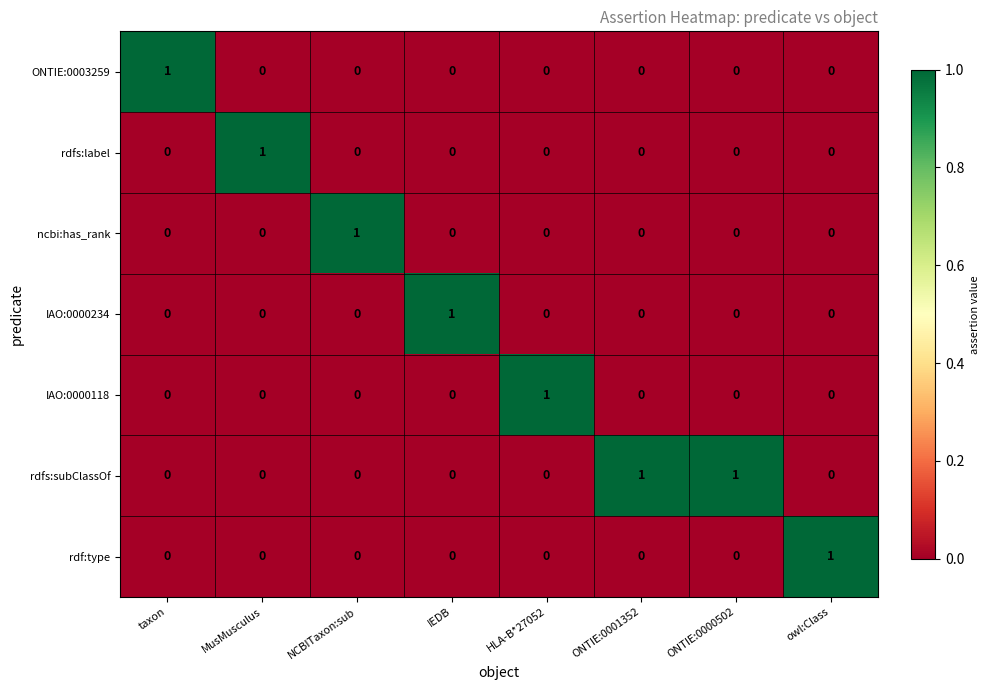

At which label does rdfs:label reach its peak?

MusMusculus